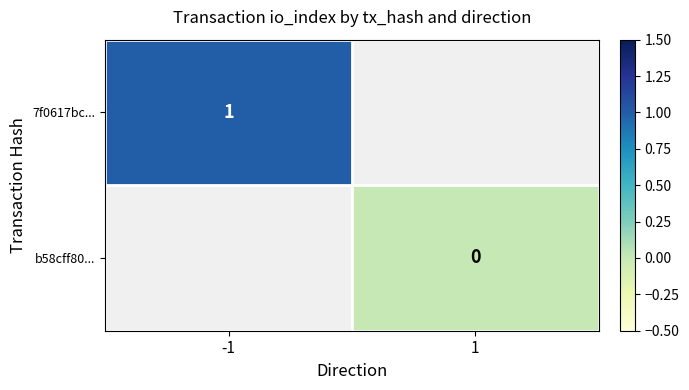

Rank the series by their maximum value, from highest to lowest.

7f0617bc..., b58cff80...